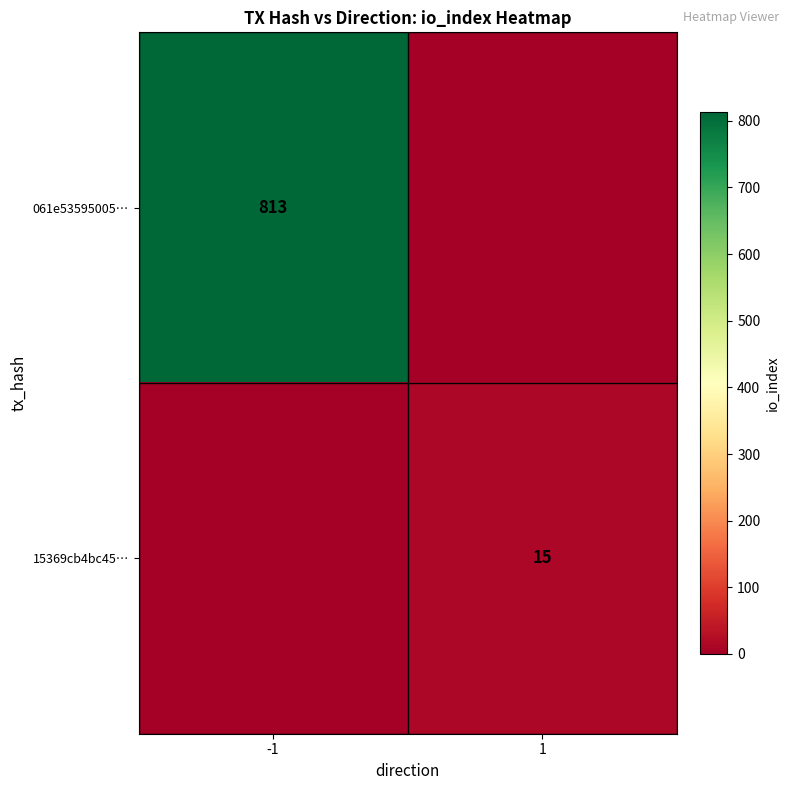

At which category is the sum across all series the highest?

-1